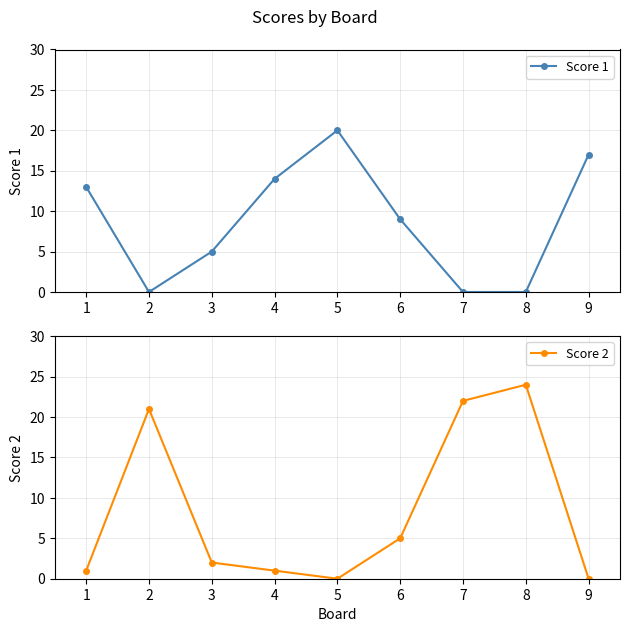

What is the sum of all Score 1 values?

78